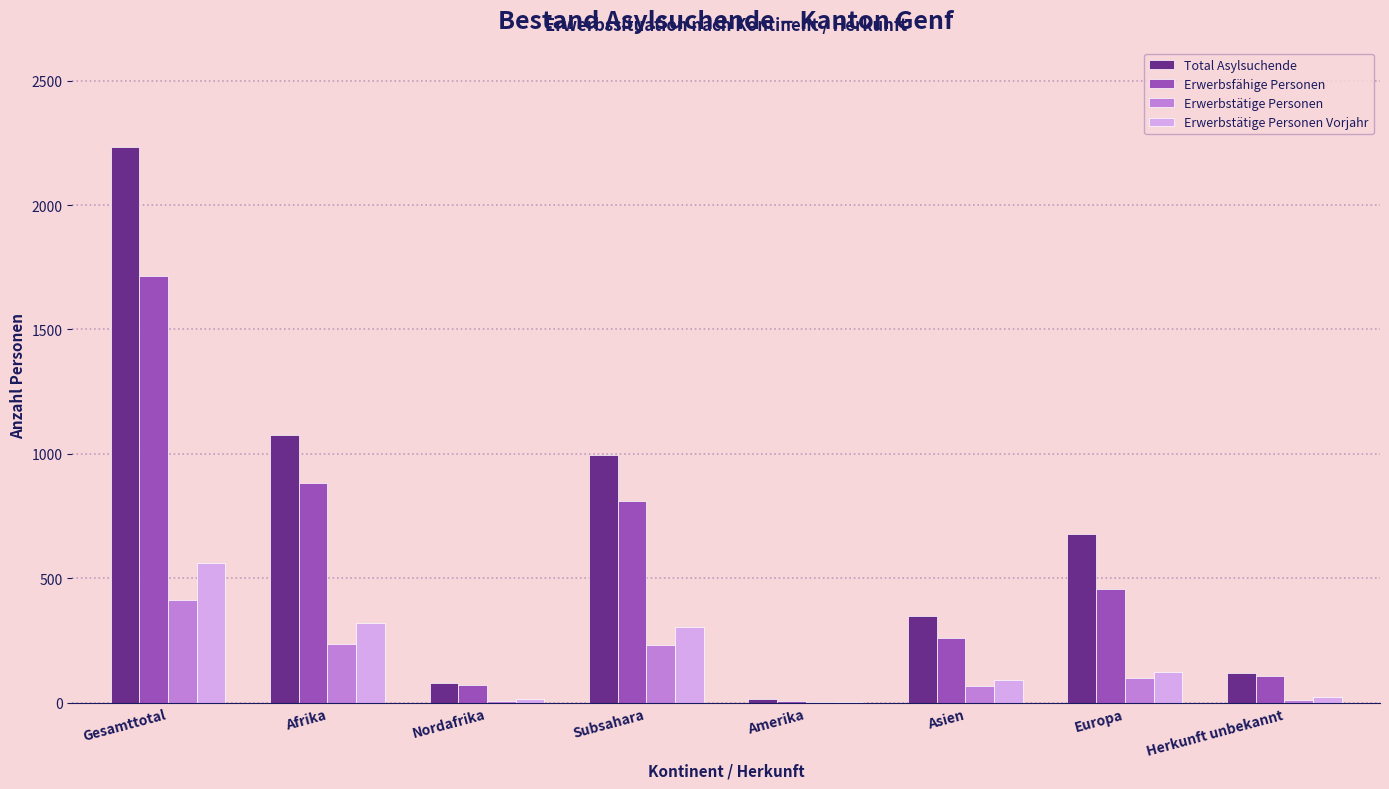

Which series has the widest spread of values?

Total Asylsuchende